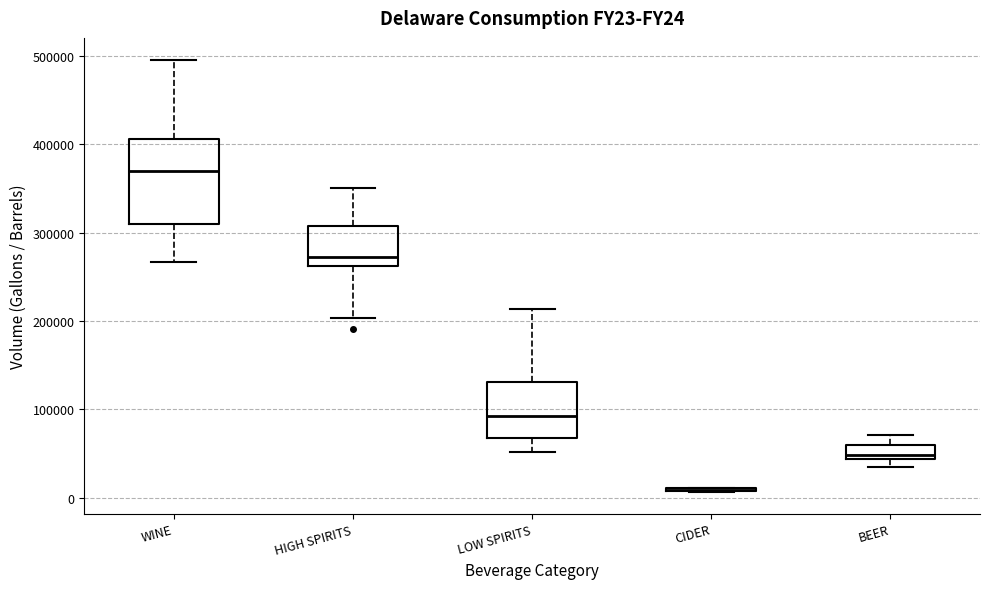

Reading left to right, transcribe this box plot: for each box, give where its median line is, the range the box spans, and where its two whiskers end, as read against the y-axis. The values are not printed on the chart, so give them approximately, as read against the axis.

WINE: median 370000, box 310000 to 410000, whiskers 270000 to 500000
HIGH SPIRITS: median 270000, box 260000 to 310000, whiskers 200000 to 350000
LOW SPIRITS: median 90000, box 70000 to 130000, whiskers 50000 to 210000
CIDER: box collapsed to a line at 10000, whiskers 10000 to 10000
BEER: median 50000, box 40000 to 60000, whiskers 40000 (below the box's lower edge) to 70000